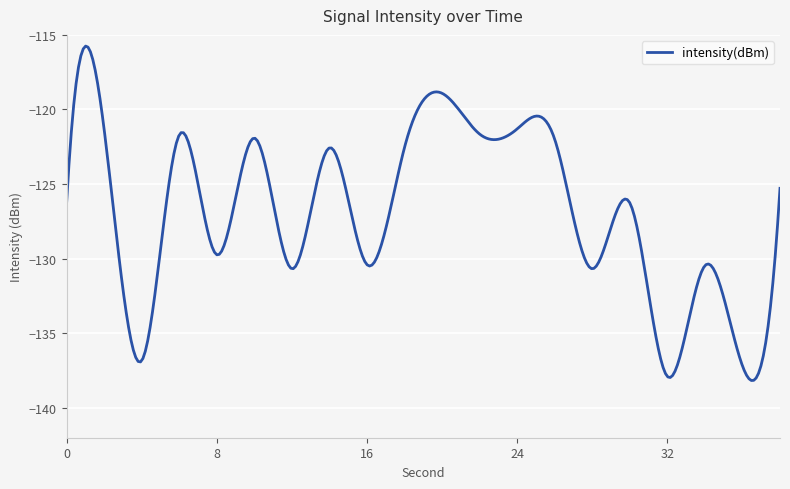

What is the maximum value shown in the chart?

-115.8